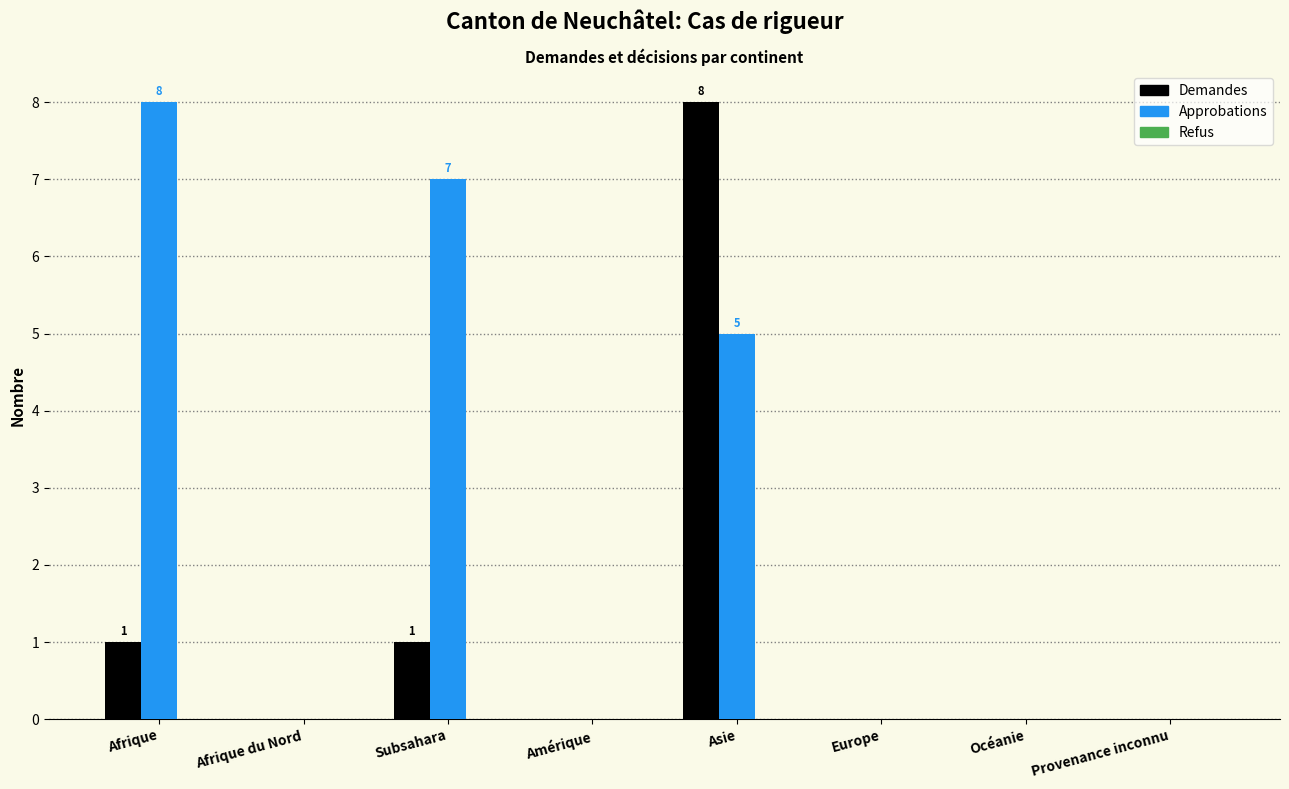

Which series changed the most between Subsahara and Océanie?

Approbations